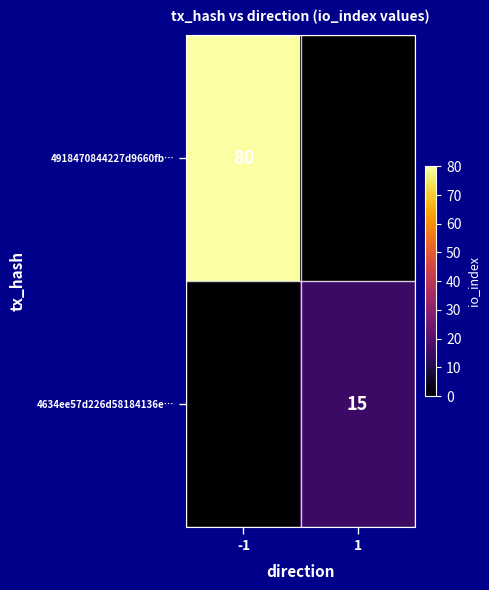

The value of 4918470844227d9660fb… at -1 is 109. True or false?

False